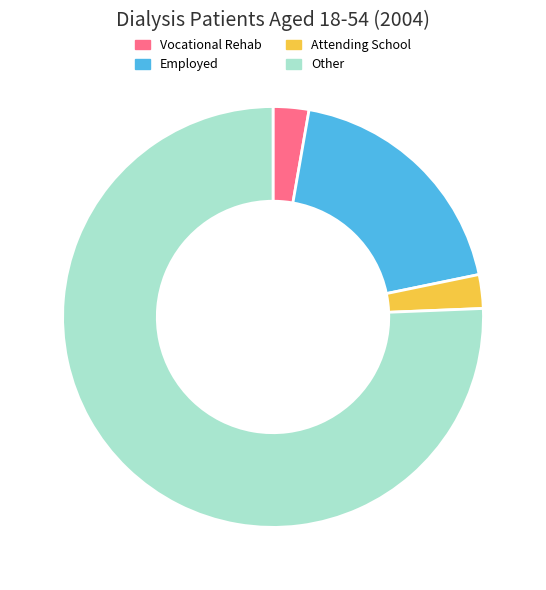

Is it true that Employed is 14% of the pie?

False